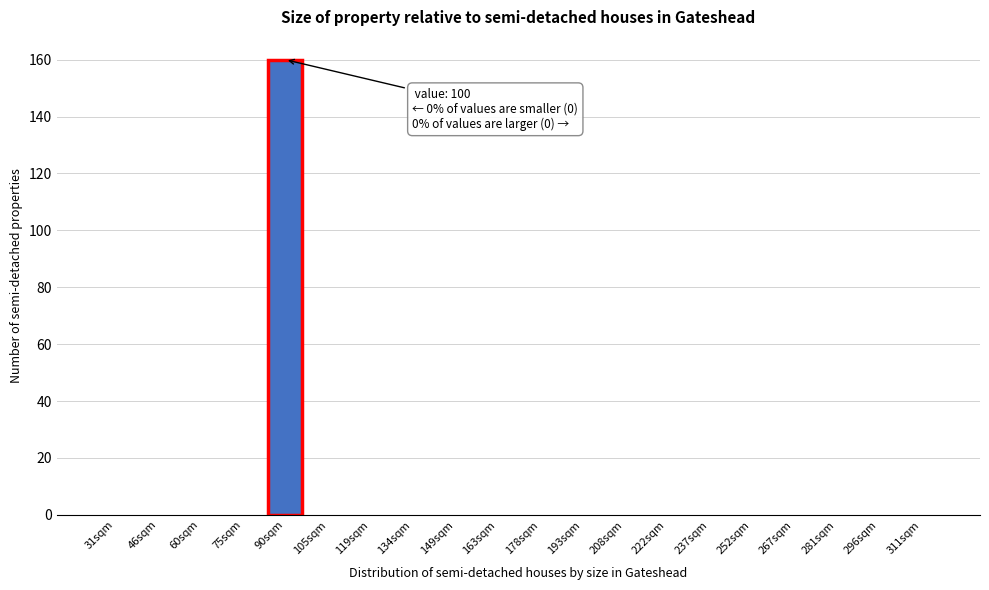

Reading left to right, transcribe all the data shown in this chart.

31sqm=0	46sqm=0	60sqm=0	75sqm=0	90sqm=160	105sqm=0	119sqm=0	134sqm=0	149sqm=0	163sqm=0	178sqm=0	193sqm=0	208sqm=0	222sqm=0	237sqm=0	252sqm=0	267sqm=0	281sqm=0	296sqm=0	311sqm=0